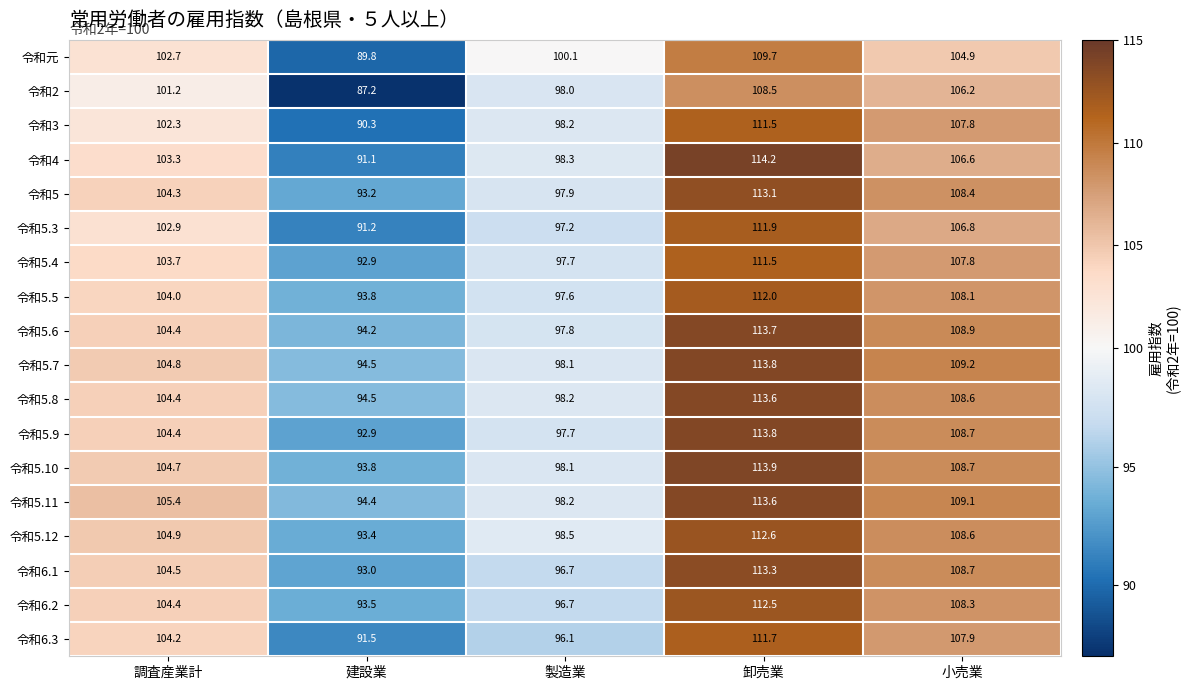

True or false: 令和3 has a value of 98.2 at 製造業.

True